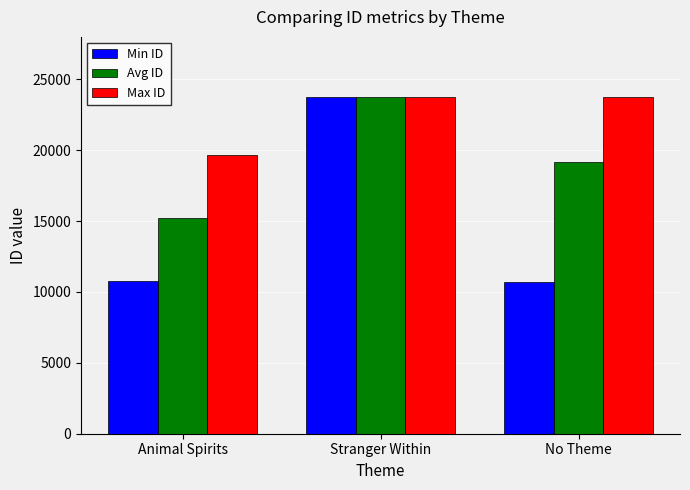

Which series has the largest total across all categories?

Max ID